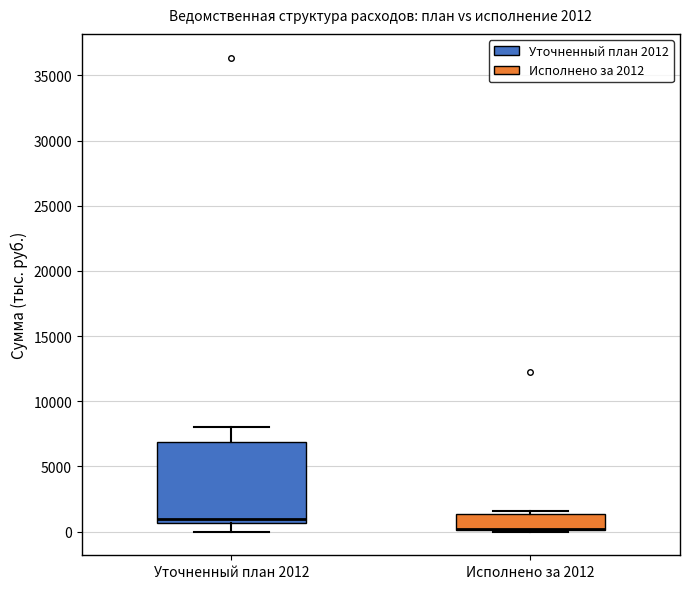

Which box is the tallest, from its lower edge to its upper edge?

Уточненный план 2012